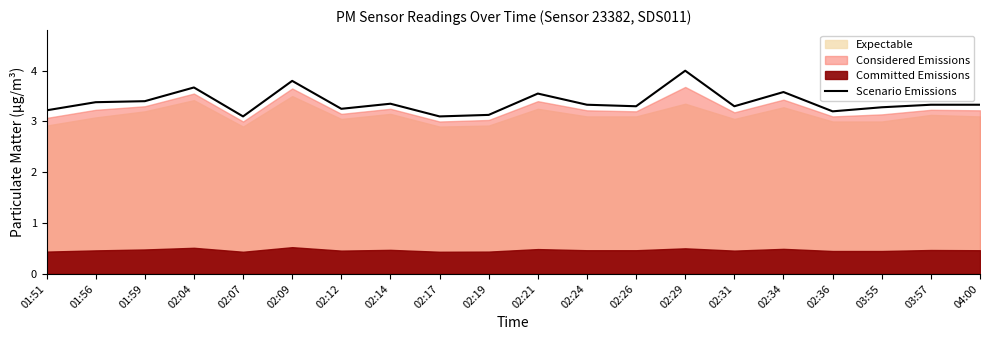

True or false: the data shows 3.4 at 02:14.

True